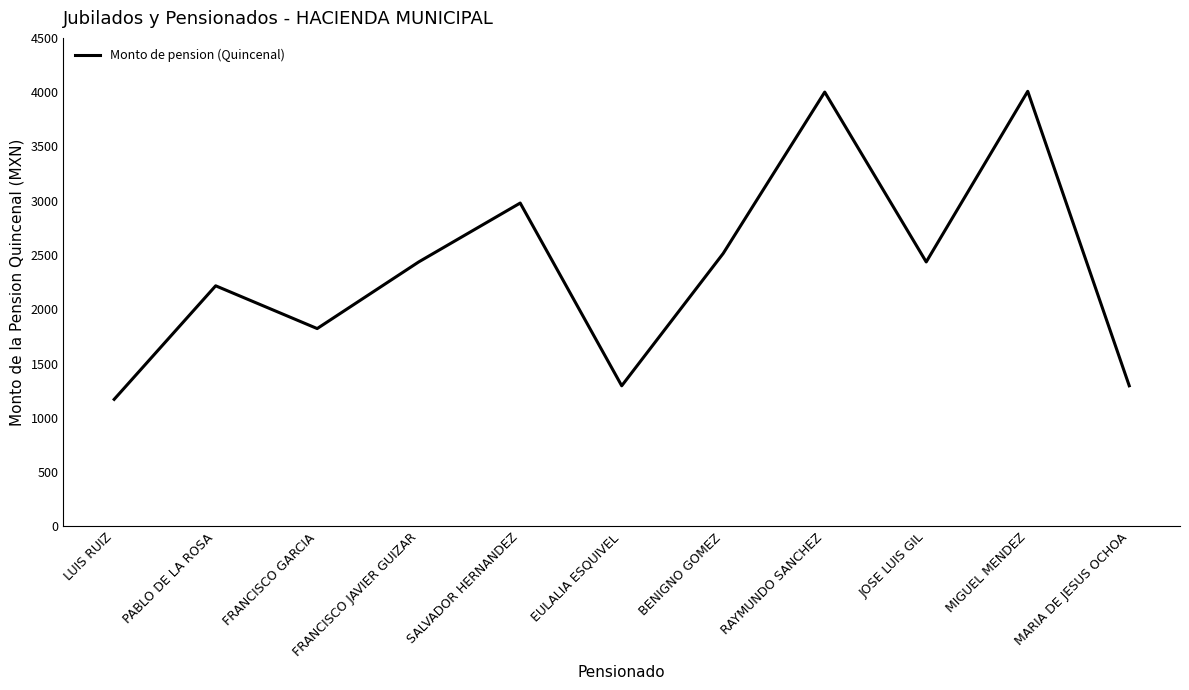

The chart shows a value of 2216.0 at PABLO DE LA ROSA. True or false?

True